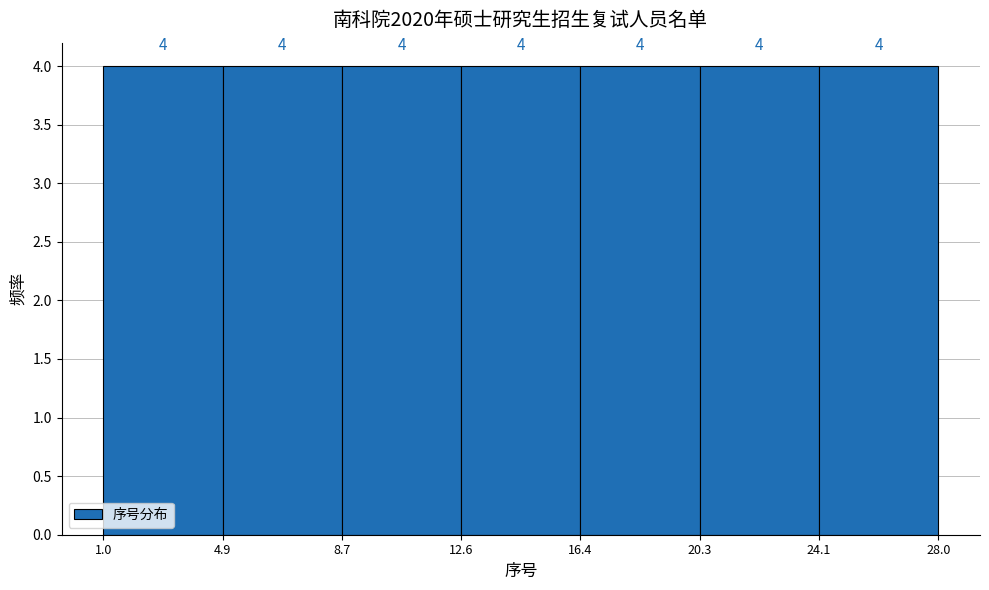

Reading left to right, transcribe this chart: for each bar, give the range it covers on the x-axis and its height.

1.0 to 4.9: 4
4.9 to 8.7: 4
8.7 to 12.6: 4
12.6 to 16.4: 4
16.4 to 20.3: 4
20.3 to 24.1: 4
24.1 to 28.0: 4